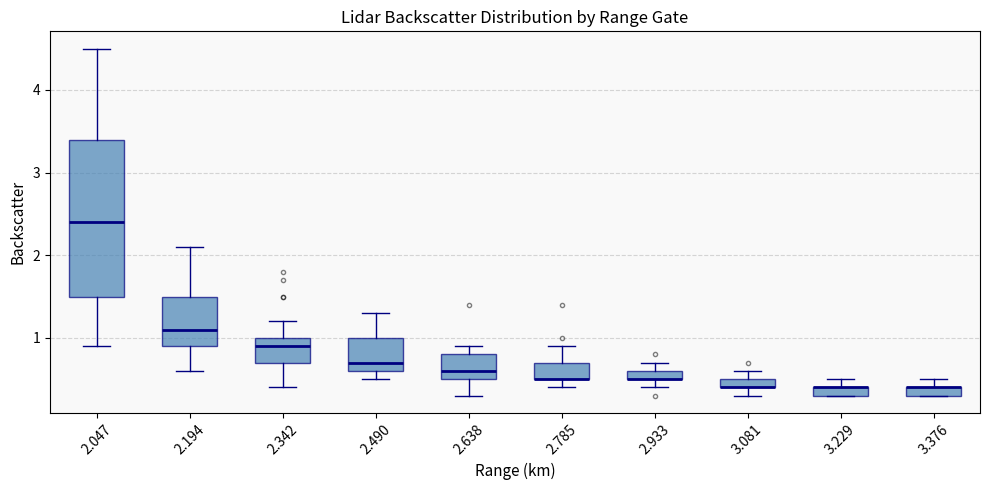

Where is the upper edge of the box at x = 2.194 on the y-axis? The values are not printed on the chart, so give them approximately, as read against the axis.

1.5